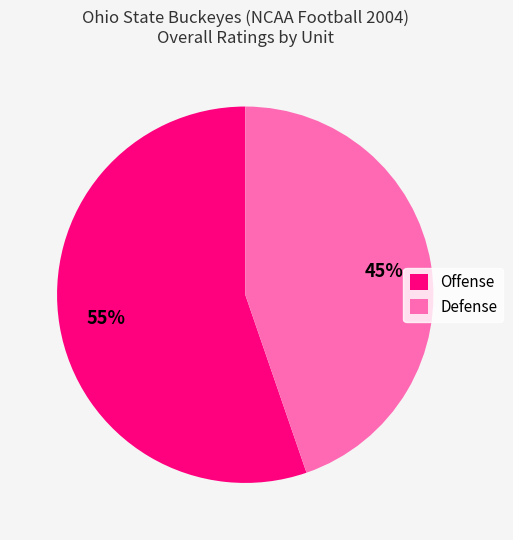

To the nearest percent, what is the combined percentage of Defense and Offense?

100%